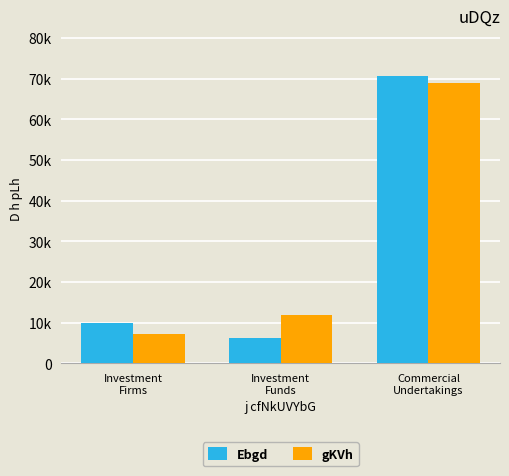

What is the label of the 2nd bar from the right?

Investment
Funds